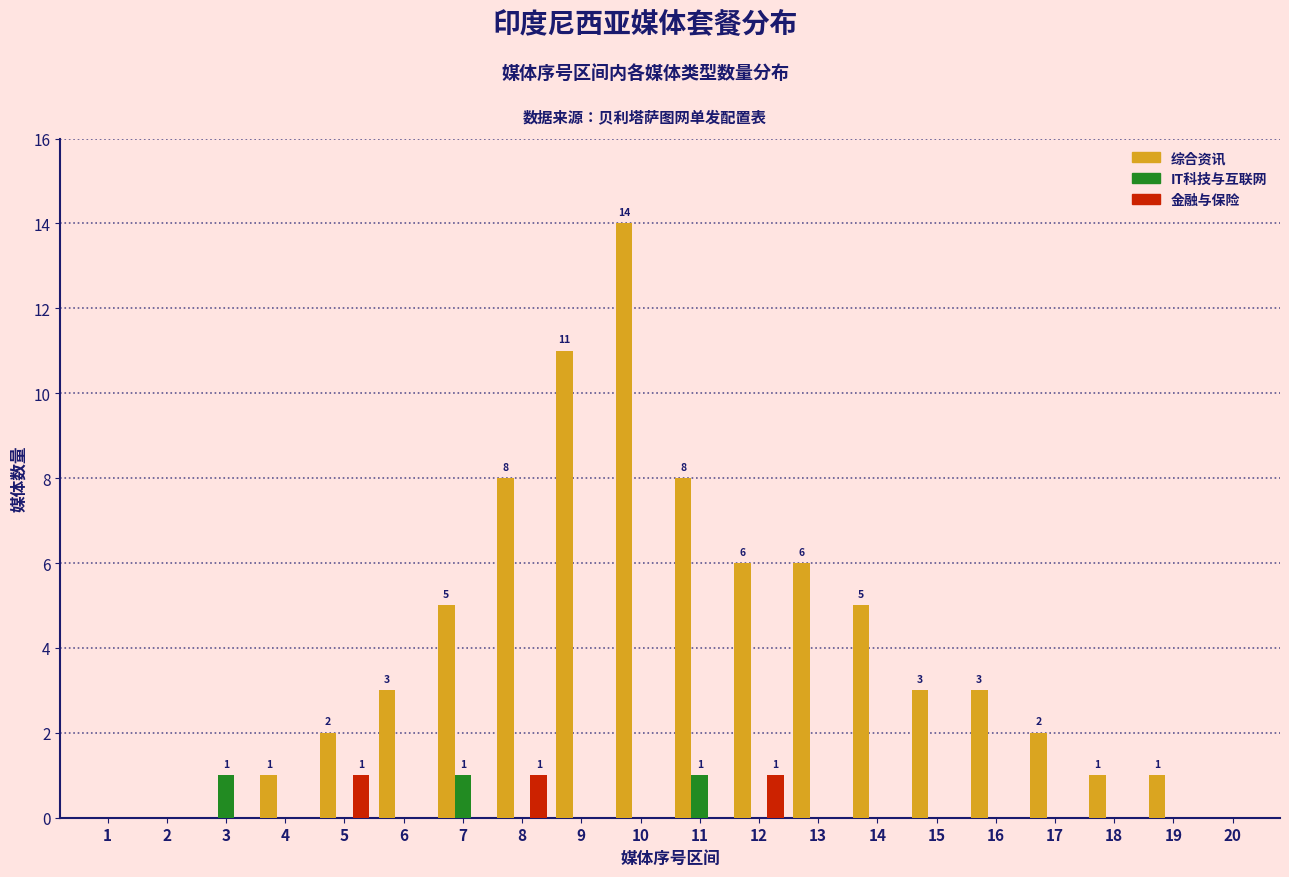

At which category is the sum across all series the highest?

10